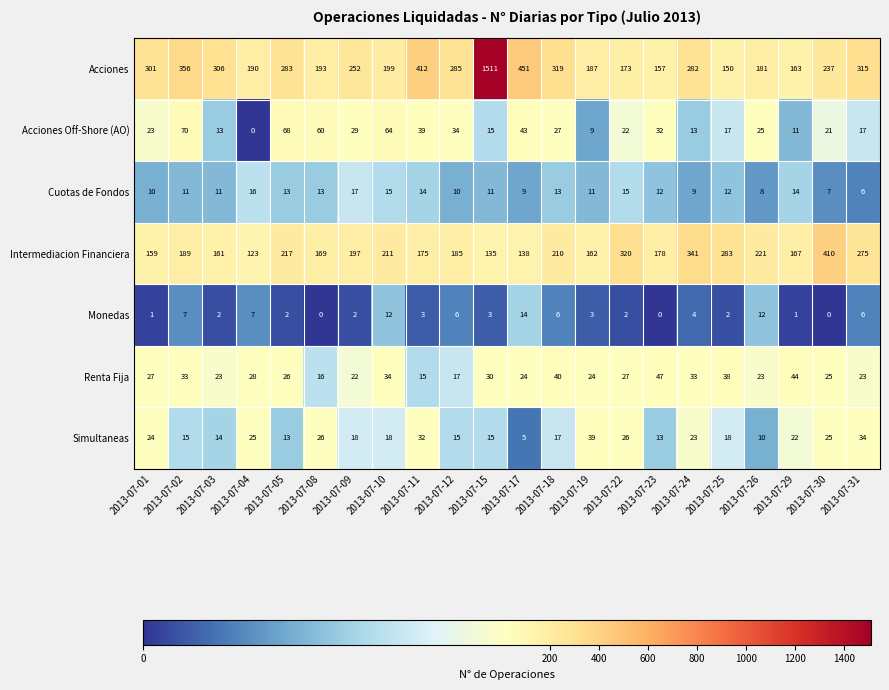

What is the spread (max minus min) of values at 2013-07-10?

199